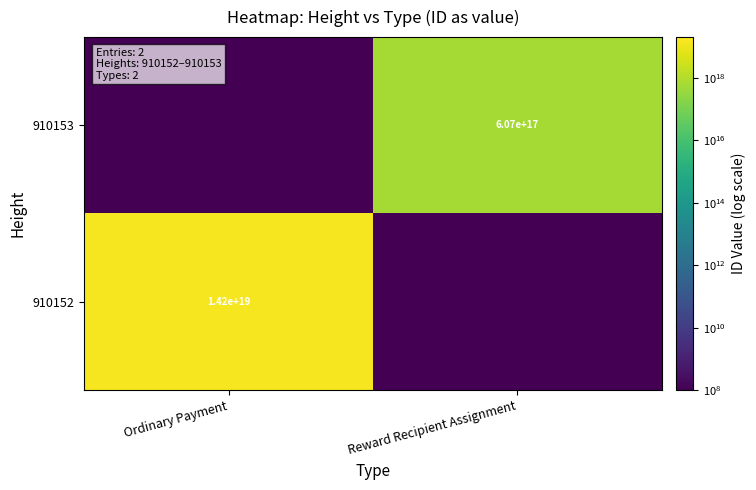

The value of 910153 at Reward Recipient Assignment is 607000000000000000.0. True or false?

True